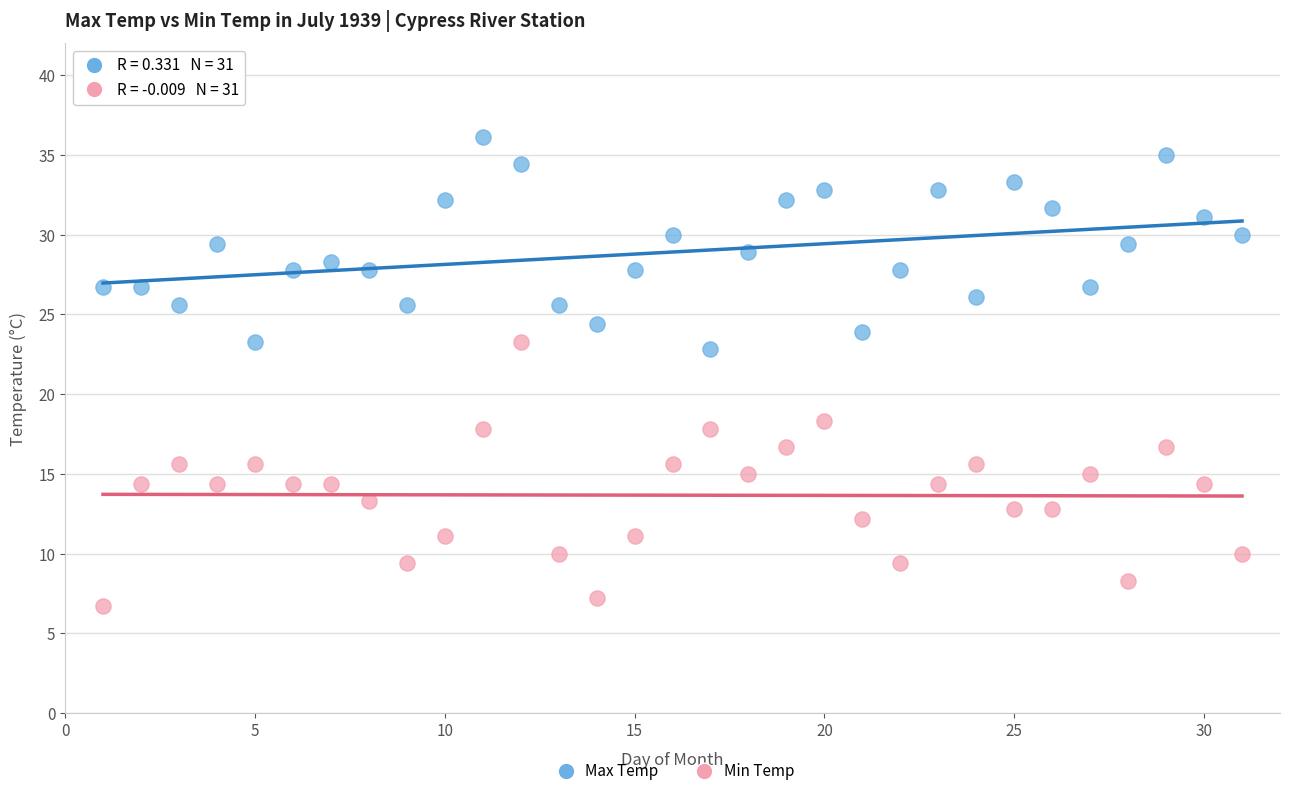

Across all series, what Y value is closest to 21?

22.8